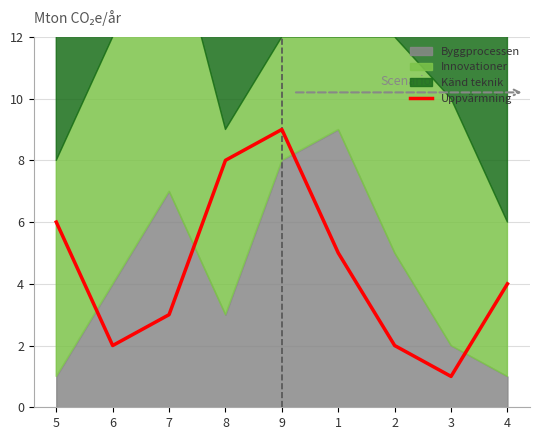

Where does the data first go above 4?

5